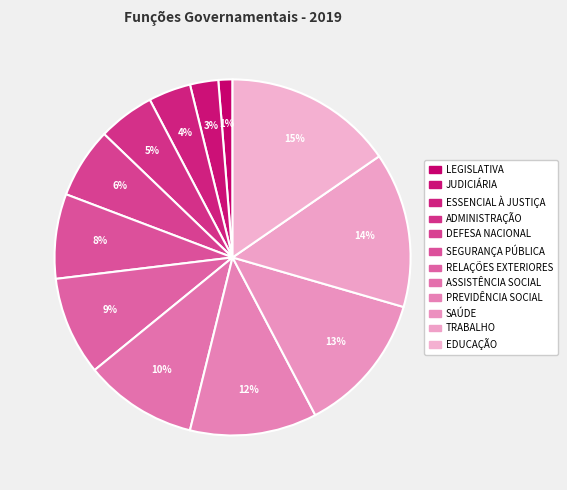

To the nearest percent, what is the difference between the RELAÇÕES EXTERIORES and ADMINISTRAÇÃO slice percentages?

4%